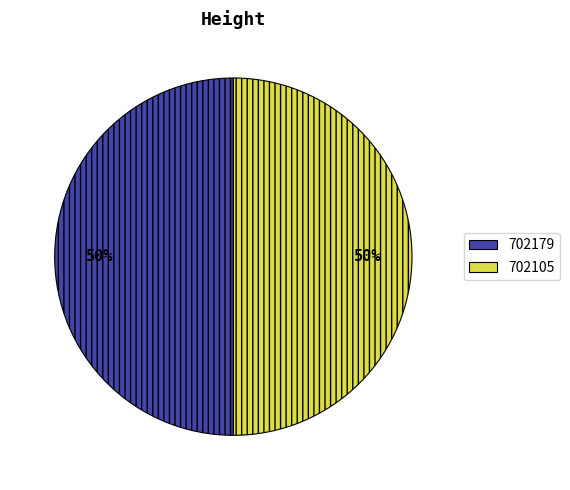

What is the ratio of the value at 702105 to the value at 702179?

1.0